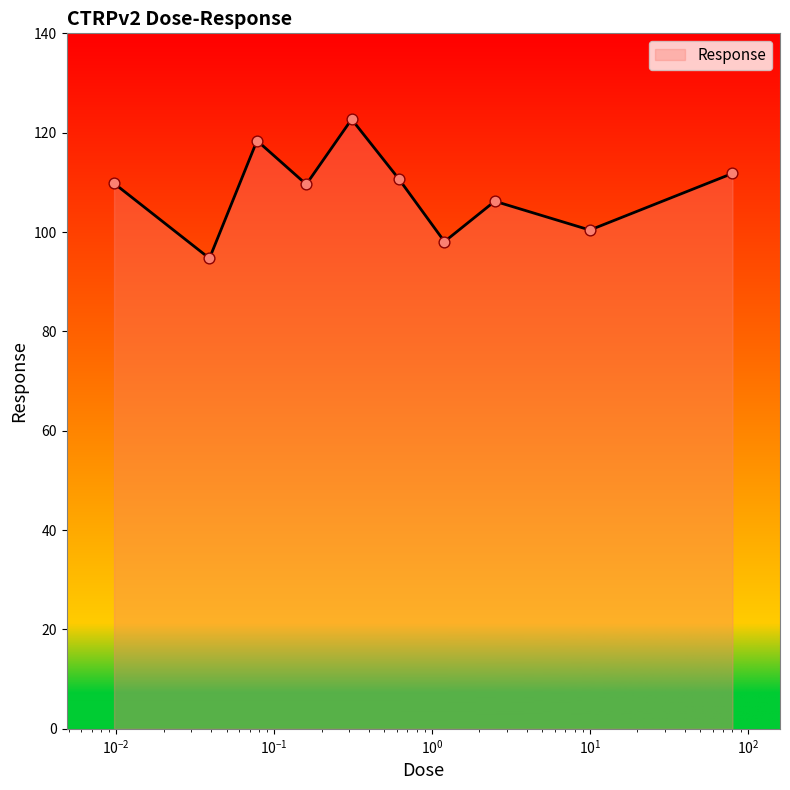

What is the difference between the maximum and minimum values?

28.0